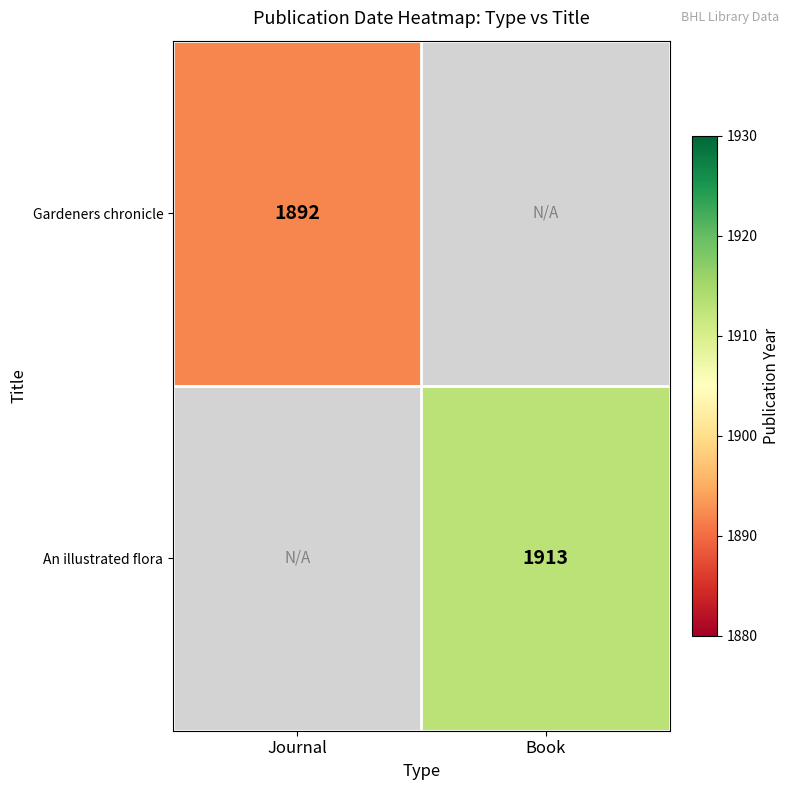

True or false: An illustrated flora has a value of 610 at Book.

False